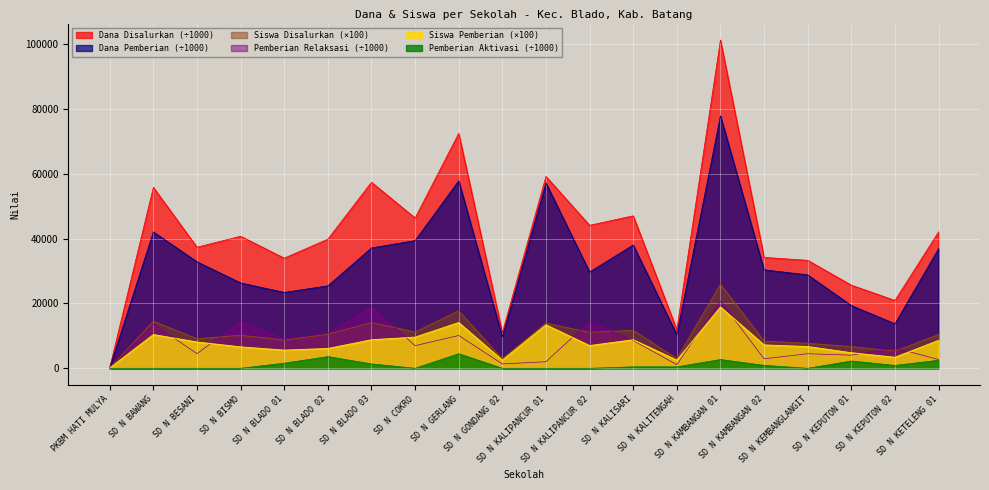

True or false: Pemberian Aktivasi has more than 2 interior local peaks.

True